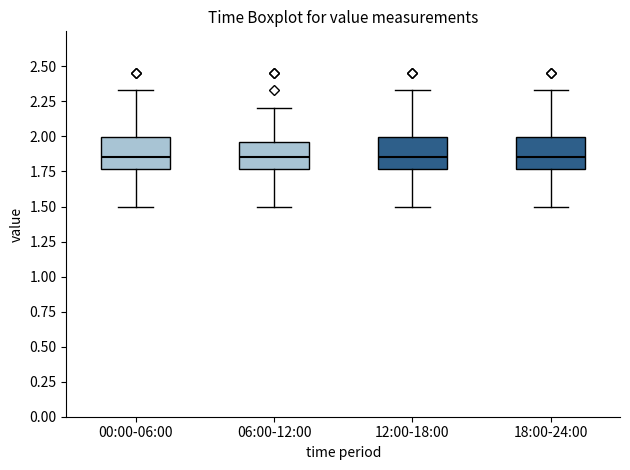

Reading left to right, read every box against the y-axis: the position of its median line, the range the box covers, and the ends of its whiskers. The values are not printed on the chart, so give them approximately, as read against the axis.

00:00-06:00: median 1.85, box 1.75 to 2.00, whiskers 1.50 to 2.35
06:00-12:00: median 1.85, box 1.75 to 1.95, whiskers 1.50 to 2.20
12:00-18:00: median 1.85, box 1.75 to 2.00, whiskers 1.50 to 2.35
18:00-24:00: median 1.85, box 1.75 to 2.00, whiskers 1.50 to 2.35